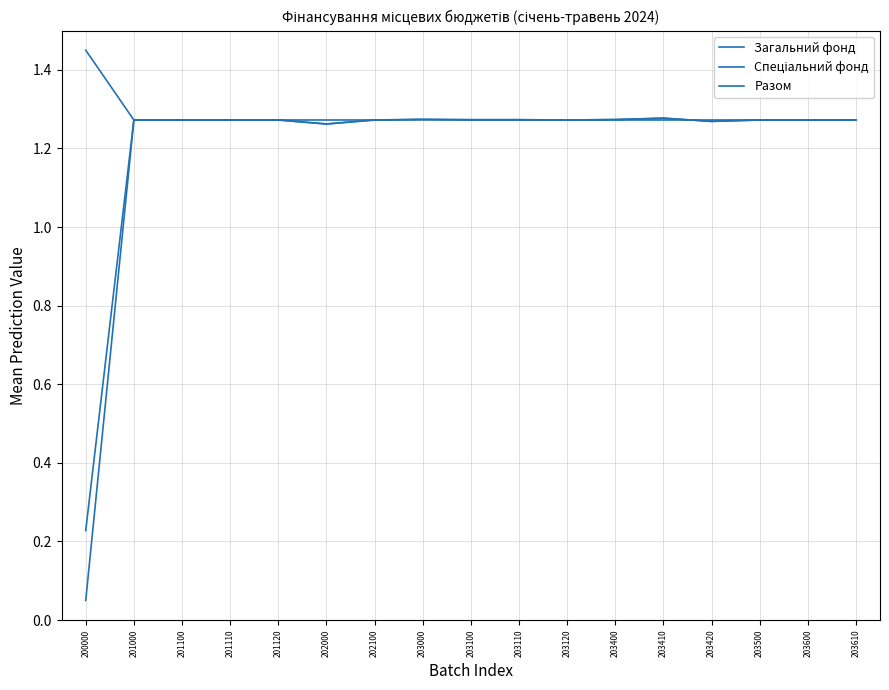

True or false: Загальний фонд and Разом intersect in this chart.

False